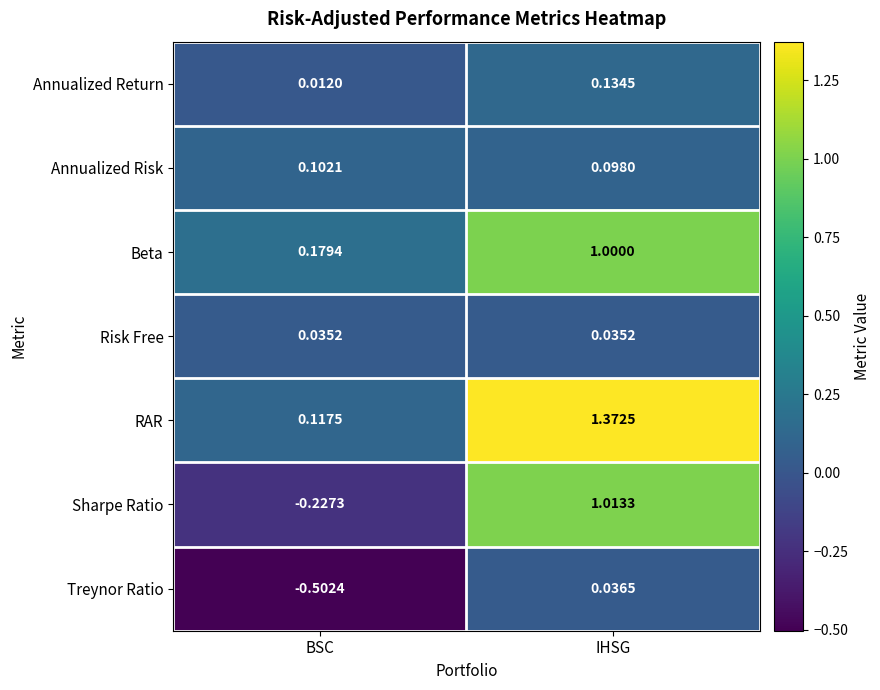

Where is Annualized Return nearest to the value 0?

BSC